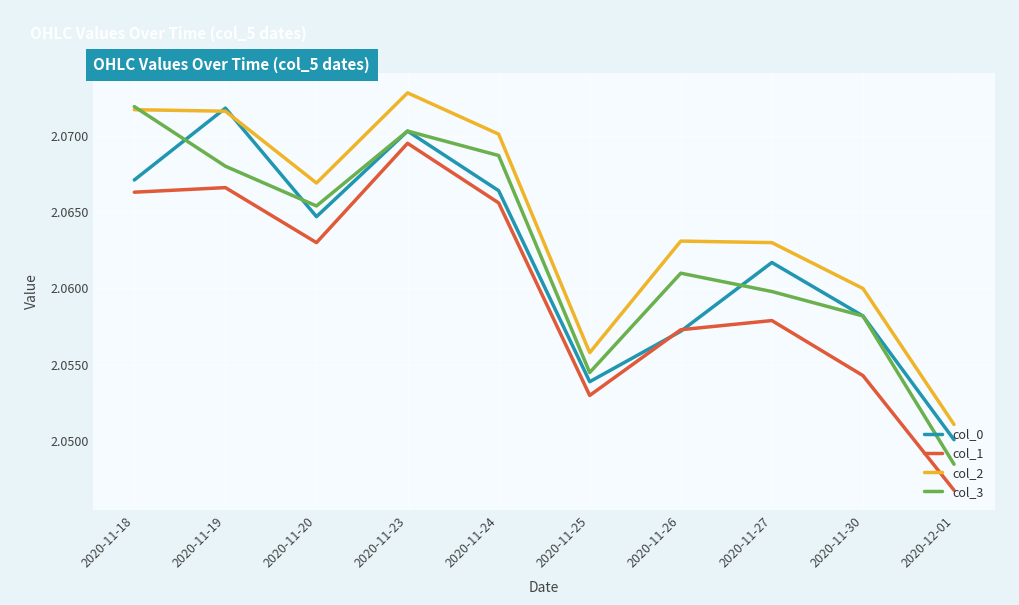

The col_3 series shows 2.7 at 2020-11-20. True or false?

False